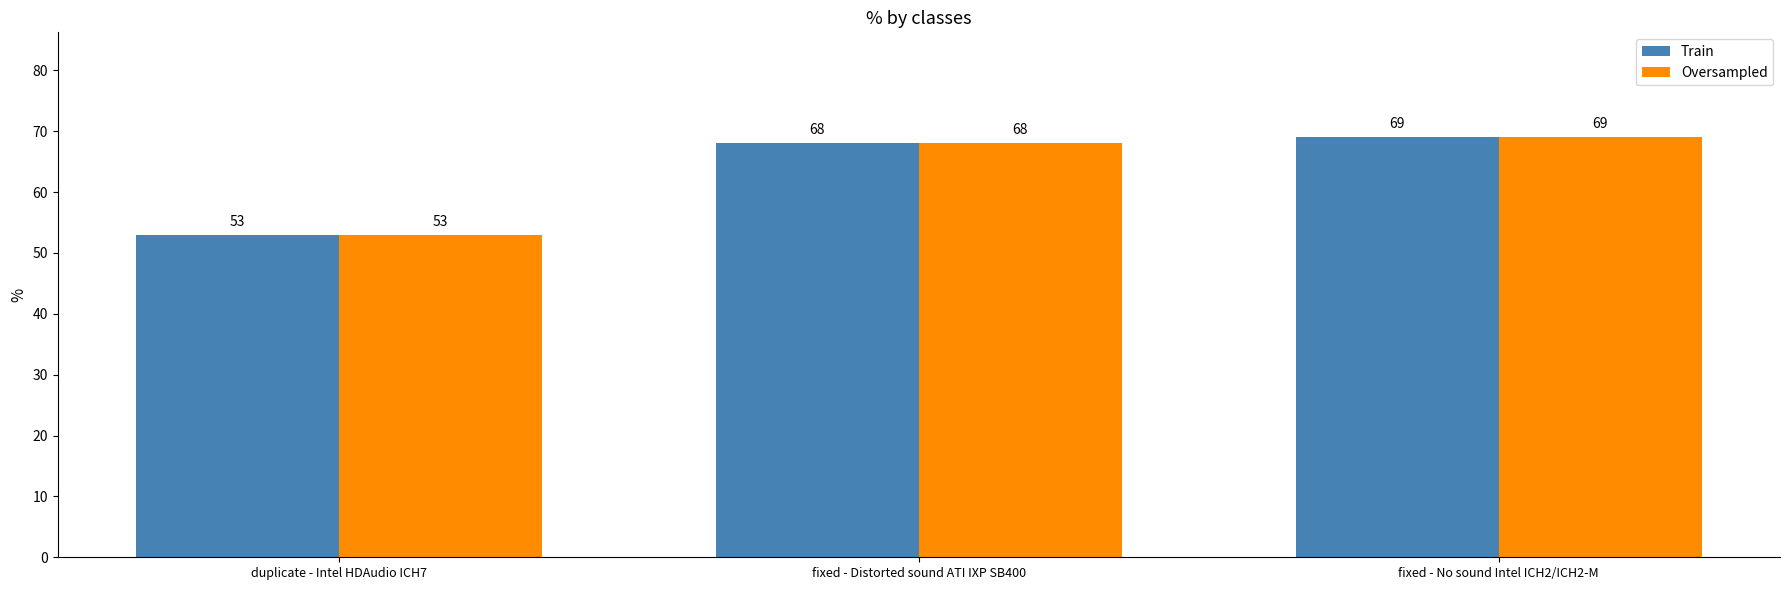

How many series are shown in this chart?

2